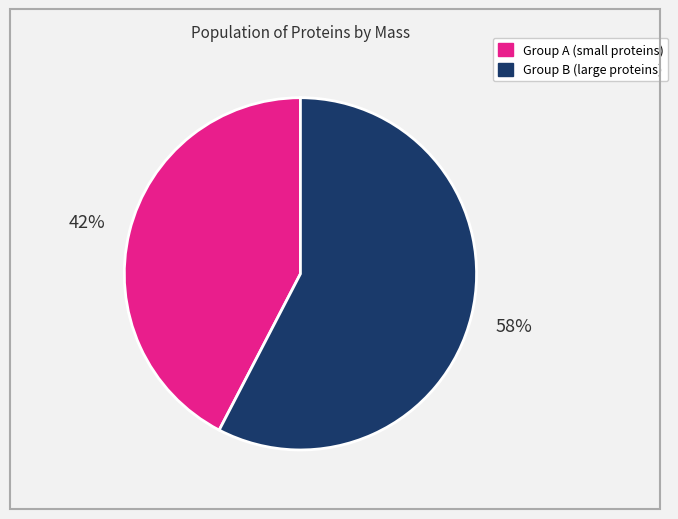

How many slices are in this pie chart?

2